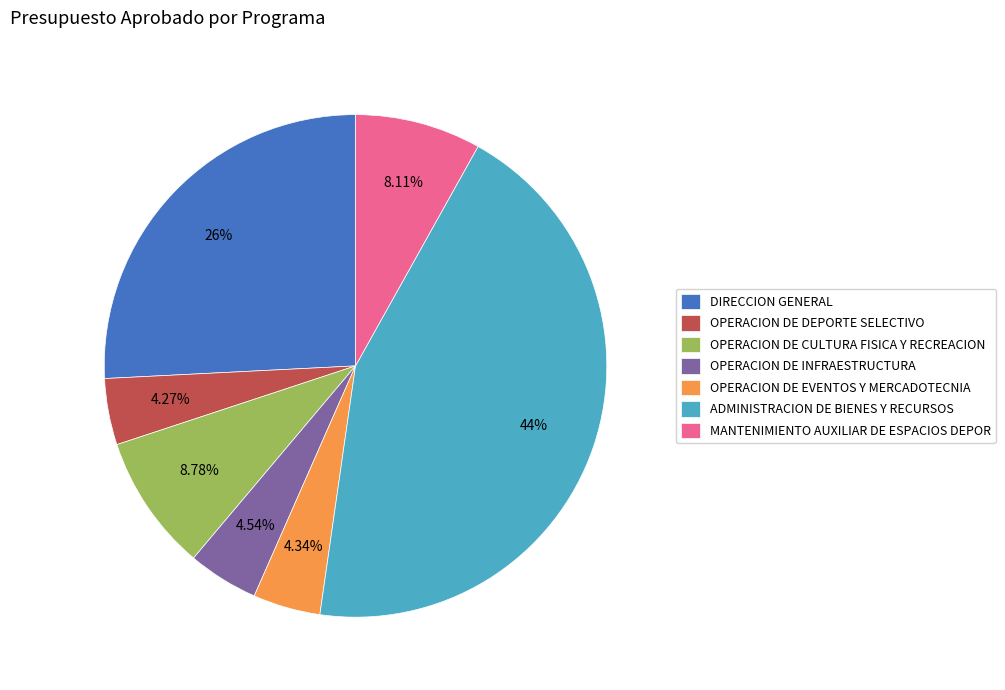

True or false: MANTENIMIENTO AUXILIAR DE ESPACIOS DEPOR accounts for 1% of the total.

False